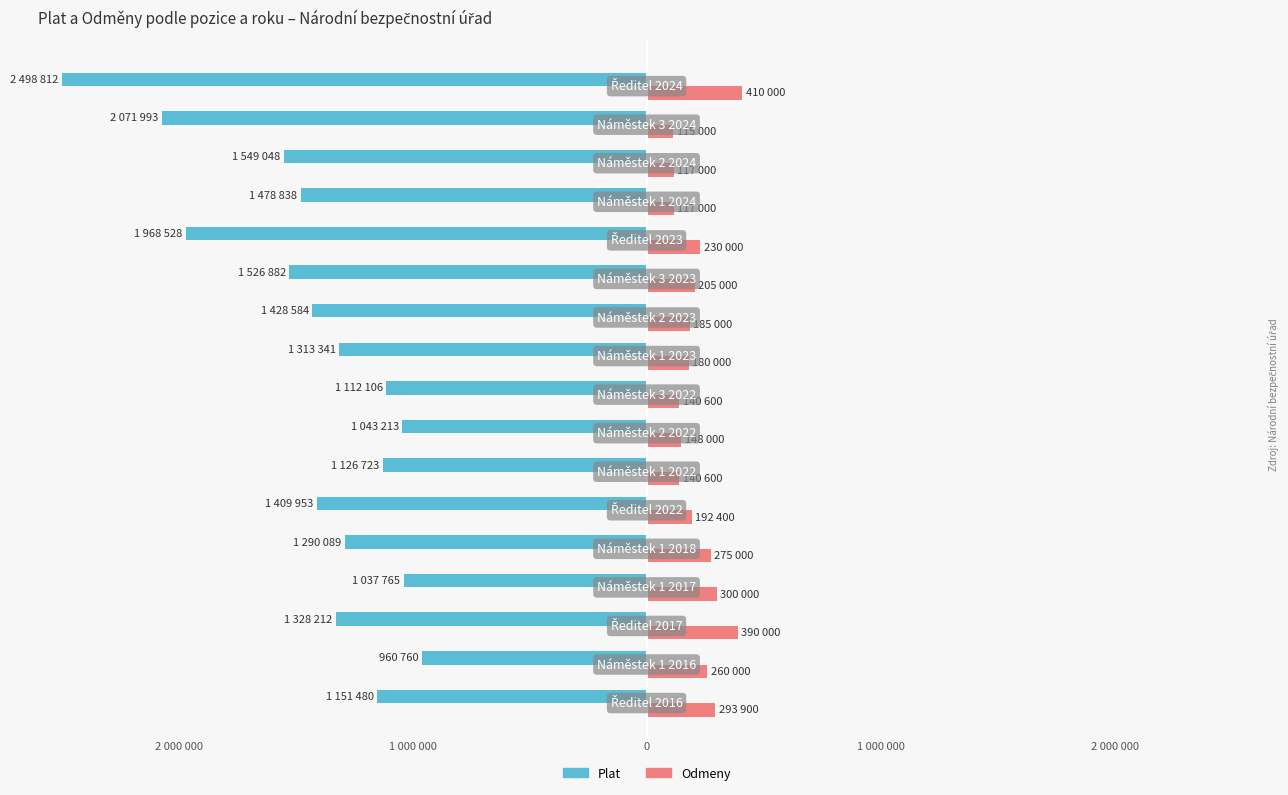

Reading left to right, transcribe all the data shown in this chart.

Plat: -1151480	-960760	-1328212	-1037765	-1290089	-1409953	-1126723	-1043213	-1112106	-1313341	-1428584	-1526882	-1968528	-1478838	-1549048	-2071993	-2498812
Odmeny: 293900	260000	390000	300000	275000	192400	140600	148000	140600	180000	185000	205000	230000	117000	117000	115000	410000